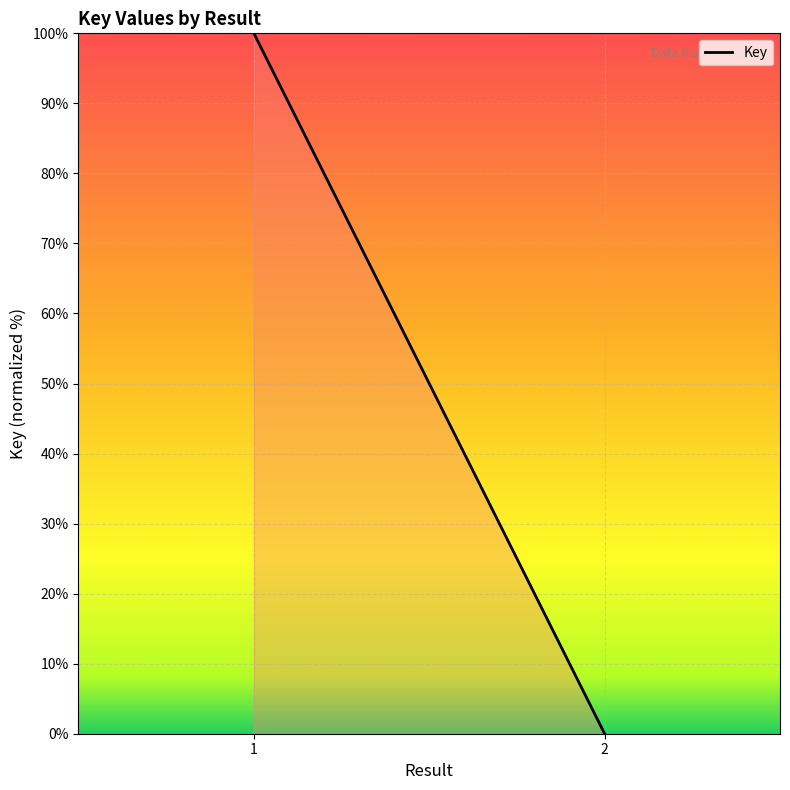

What is the value of the 1st point from the left?

100